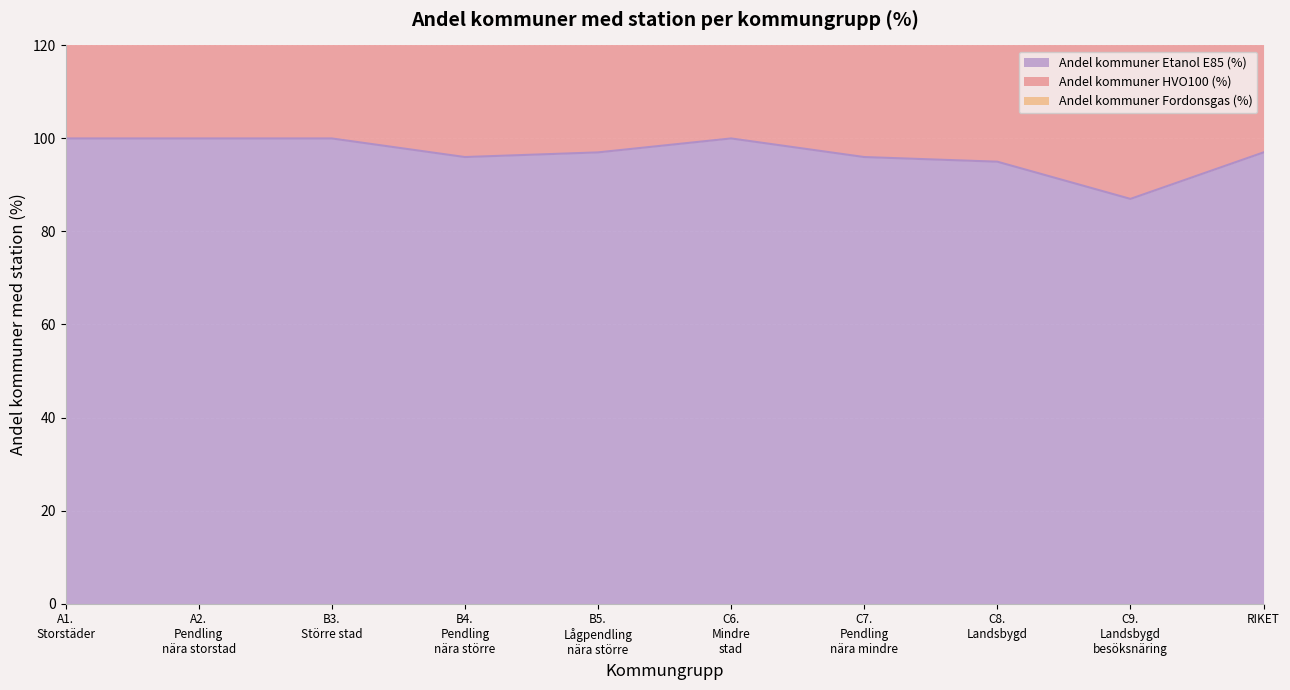

Which series has the largest range (max minus min)?

Andel kommuner Fordonsgas (%)